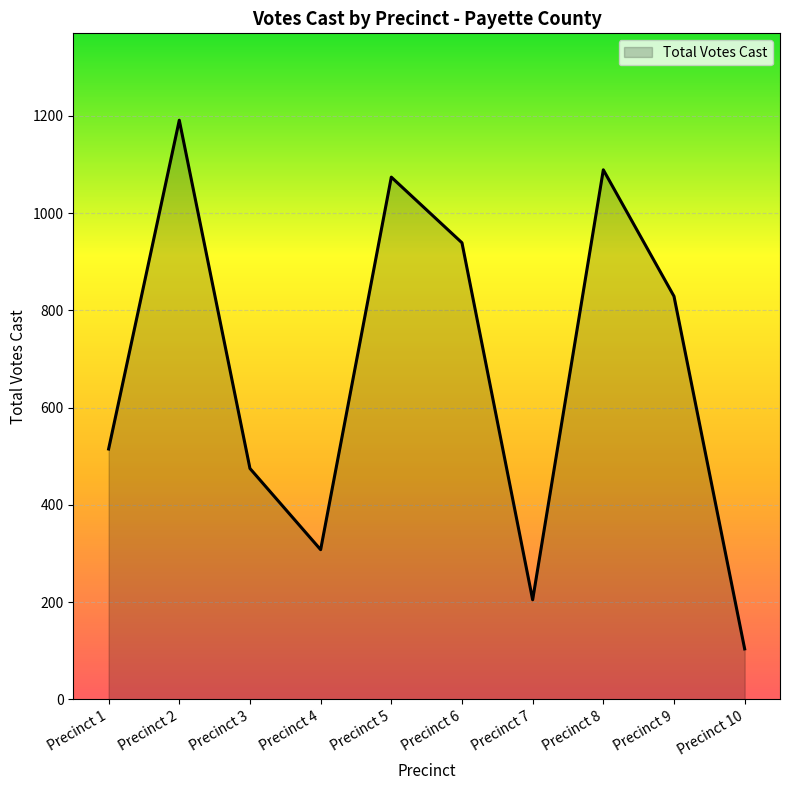

What is the minimum value shown in the chart?

104